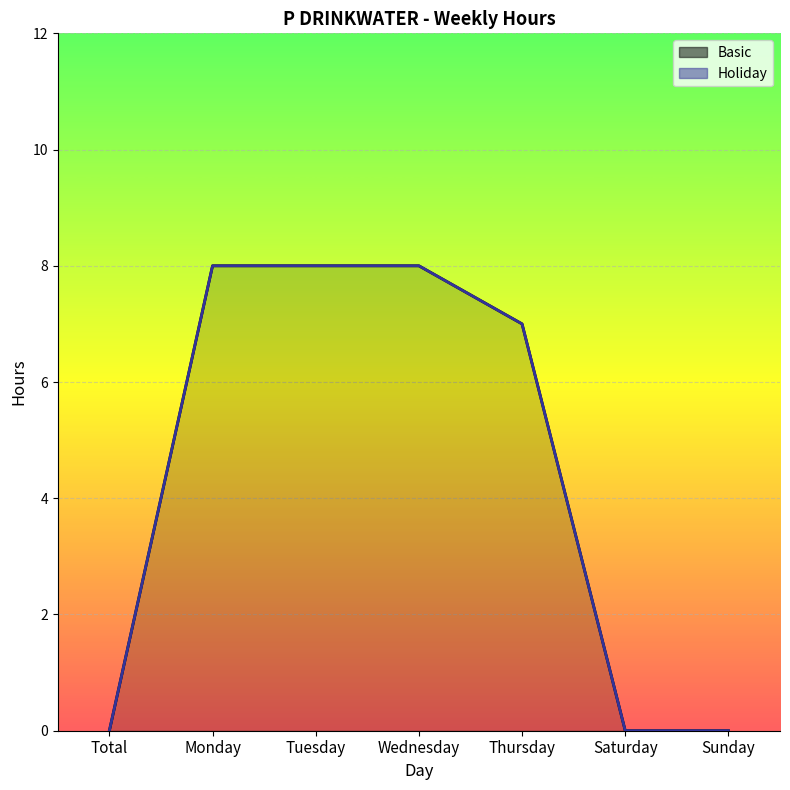

At which category does the chart reach its peak across all series?

Monday